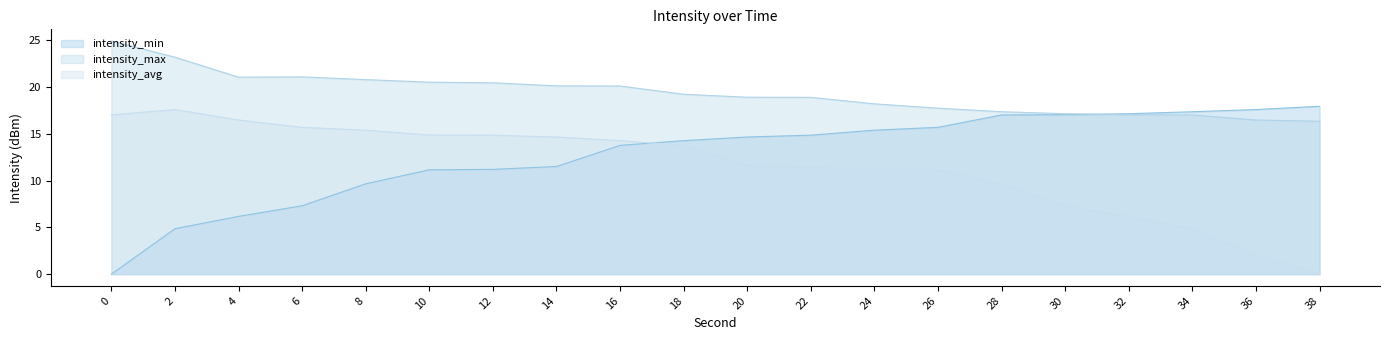

Rank the series by their average value, from lowest to highest.

intensity_avg, intensity_min, intensity_max